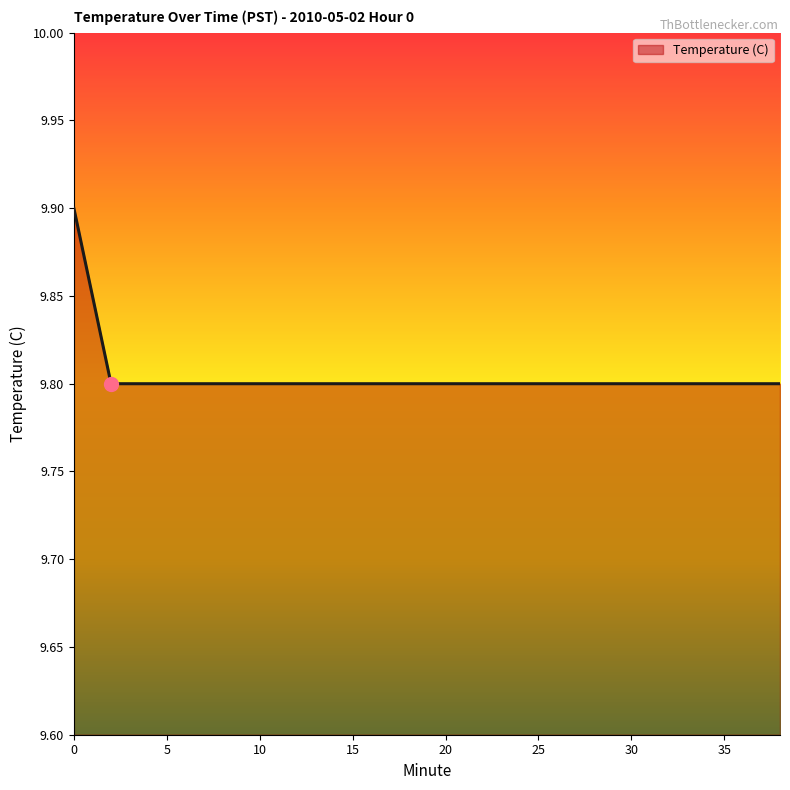

Reading right to left, transcribe all the data shown in this chart.

9.8	9.8	9.8	9.8	9.8	9.8	9.8	9.8	9.8	9.8	9.8	9.8	9.8	9.8	9.8	9.8	9.8	9.8	9.8	9.9